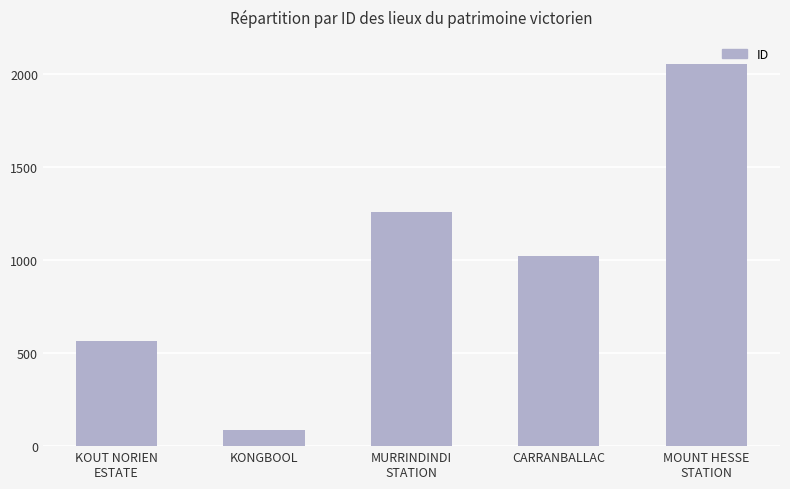

At which category does the chart reach its minimum across all series?

KONGBOOL